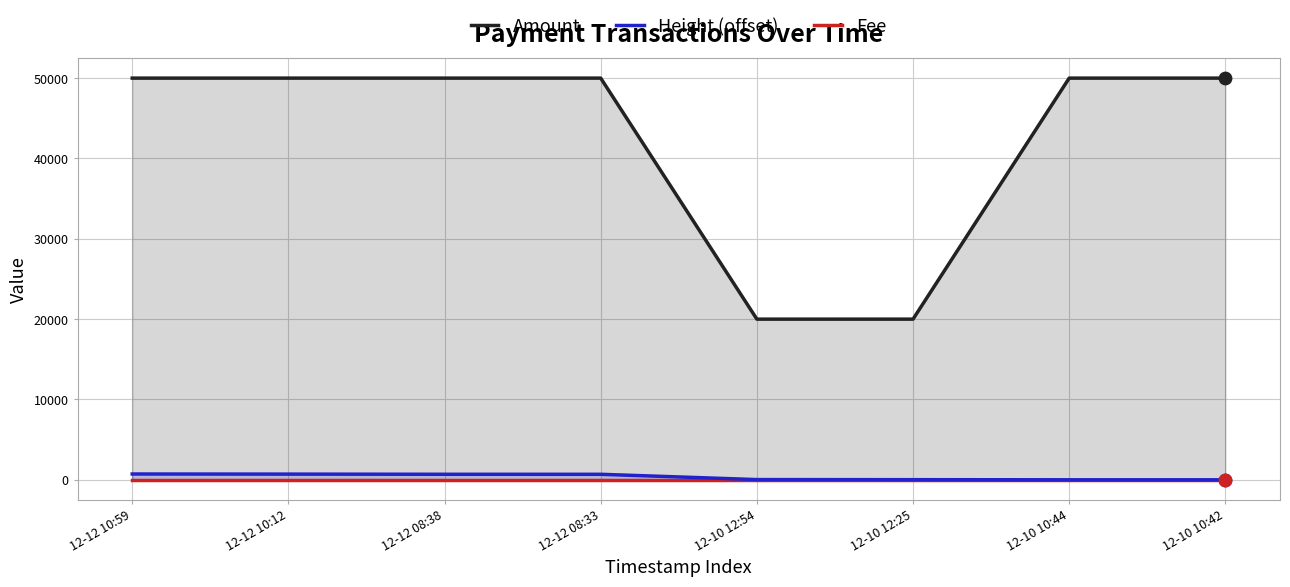

Which series reaches the maximum Y coordinate?

Amount